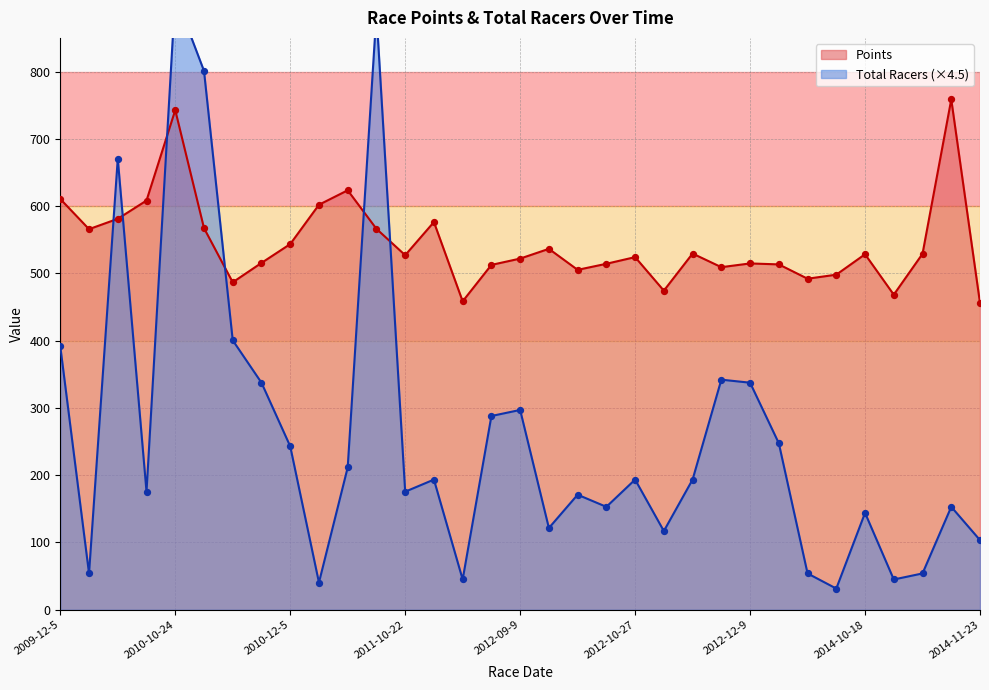

Which series contains the highest Y value?

Total Racers